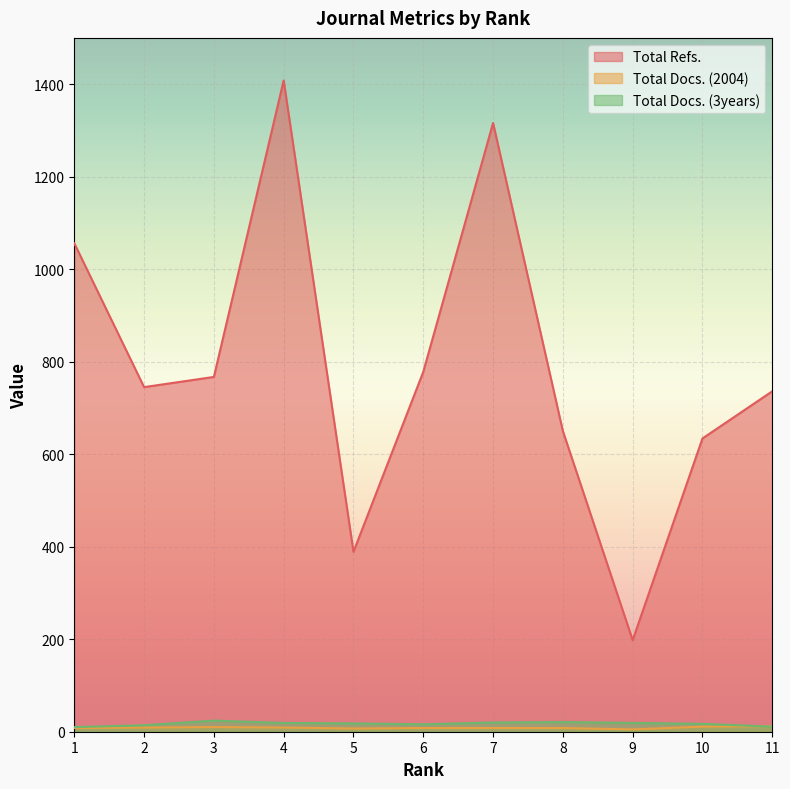

How many series are shown in this chart?

3